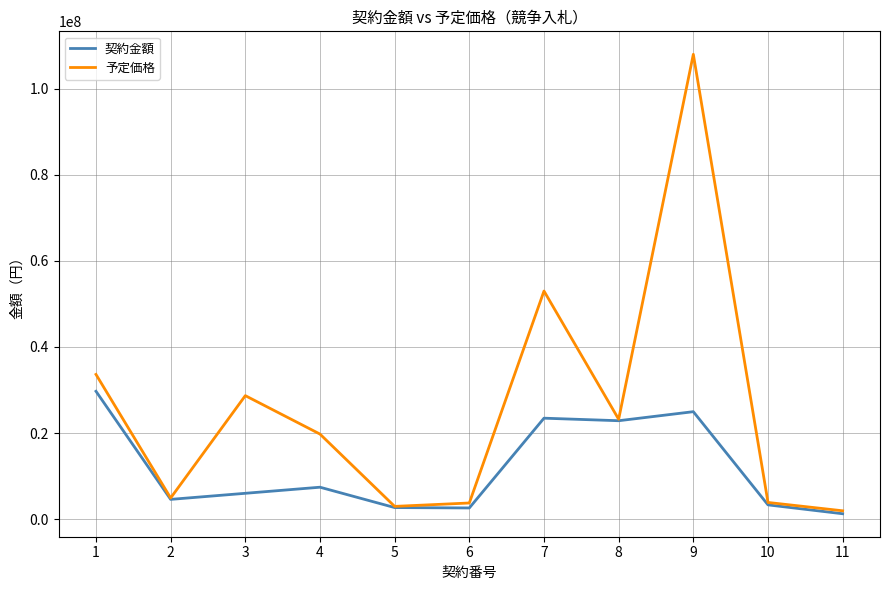

Which category has the lowest value in the 契約金額 series?

11